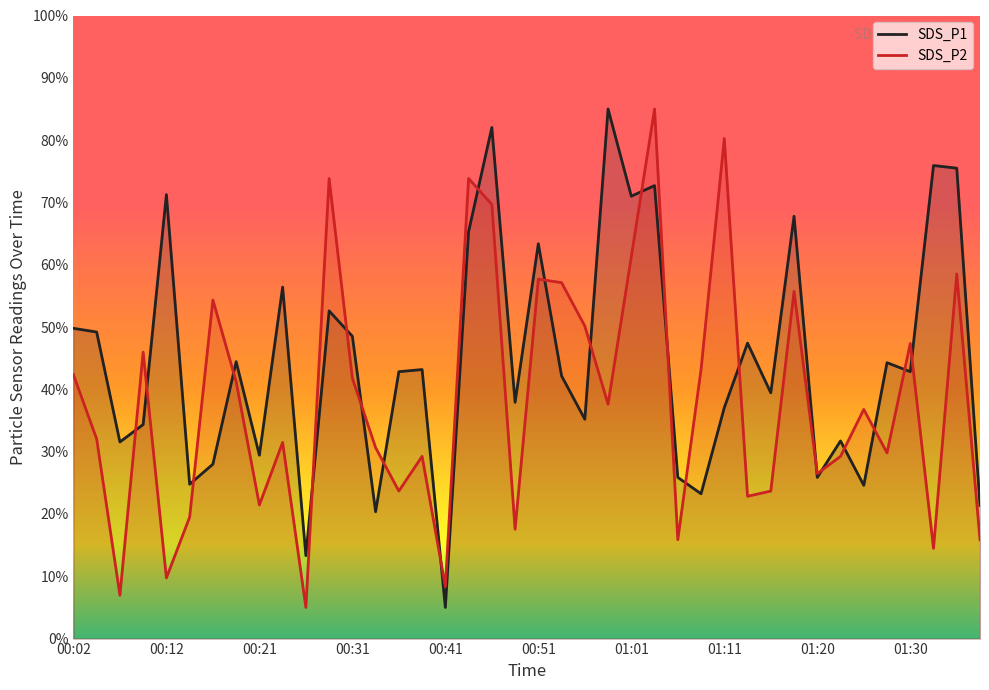

At how many categories does at least one series exceed 7?

40